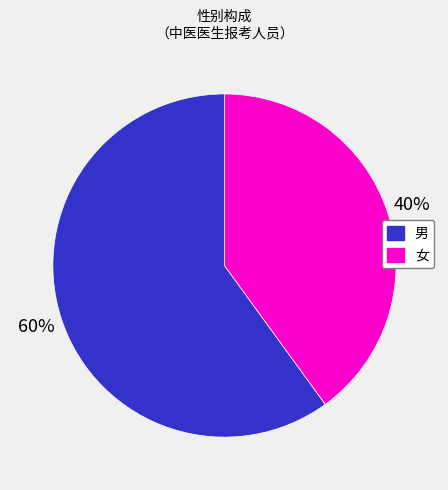

To the nearest percent, what is the difference between the largest and smallest slice percentages?

20%